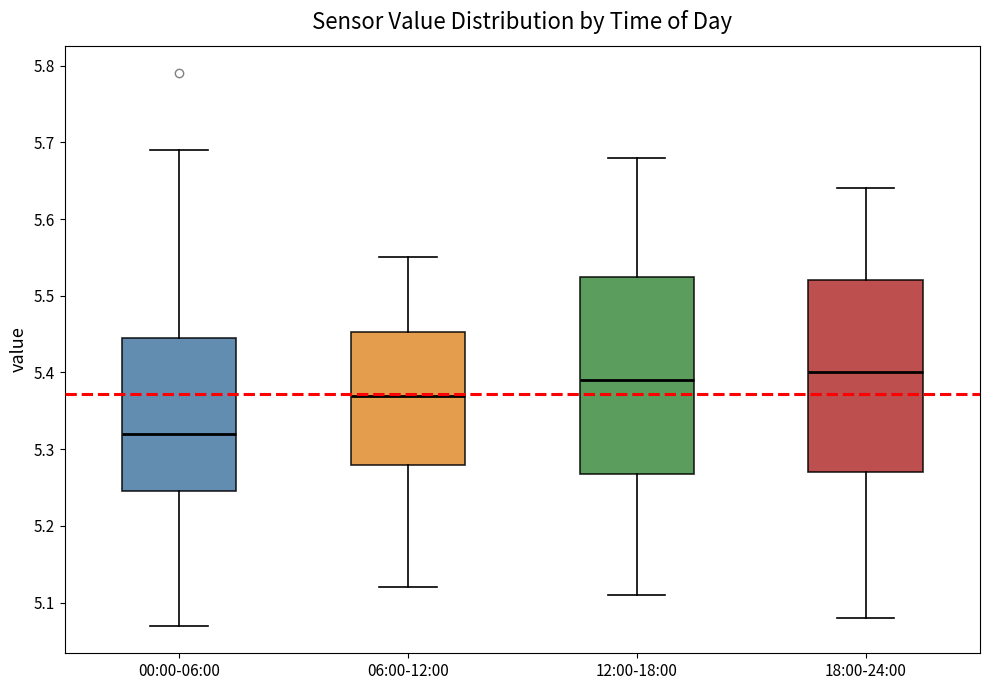

Reading left to right, read every box against the y-axis: the position of its median line, the range the box covers, and the ends of its whiskers. The values are not printed on the chart, so give them approximately, as read against the axis.

00:00-06:00: median 5.32, box 5.25 to 5.45, whiskers 5.07 to 5.69
06:00-12:00: median 5.37, box 5.28 to 5.45, whiskers 5.12 to 5.55
12:00-18:00: median 5.39, box 5.27 to 5.53, whiskers 5.11 to 5.68
18:00-24:00: median 5.40, box 5.27 to 5.52, whiskers 5.08 to 5.64